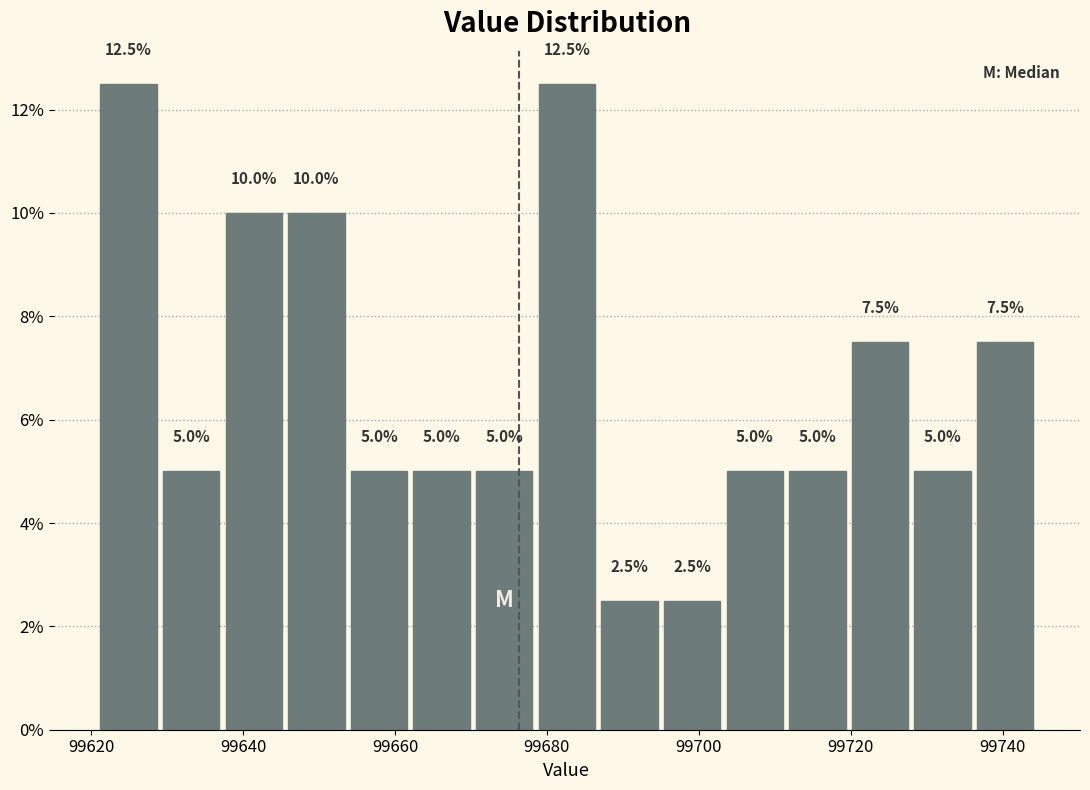

How tall is the bar that spans 99678 to 99686 on the x-axis? The bar edges are not printed on the chart, so give them approximately, as read against the axis.

12.5